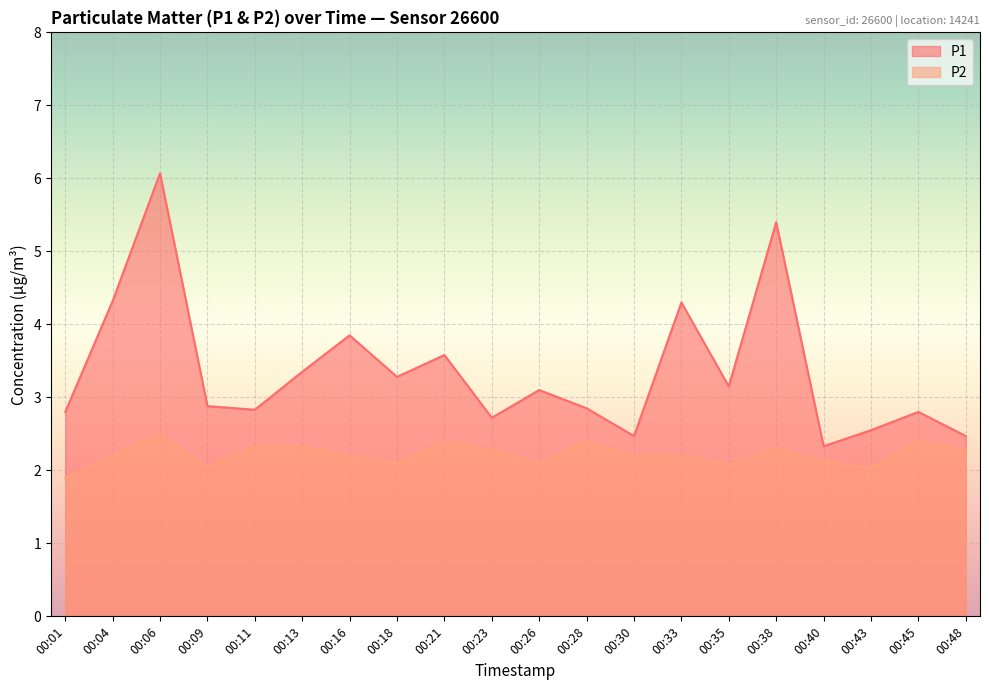

How many series are shown in this chart?

2